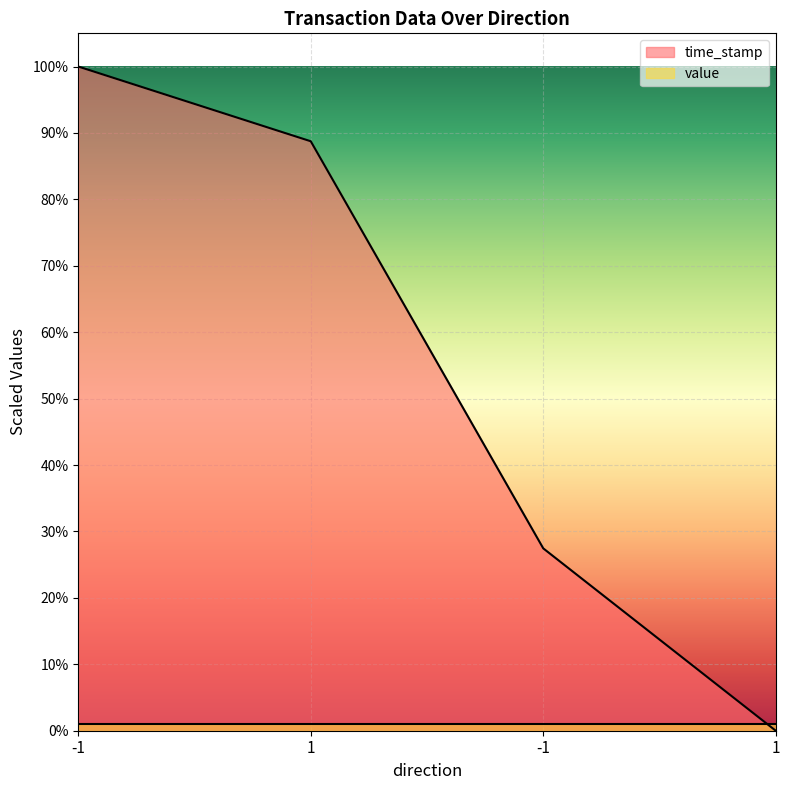

What is the change in value from 1 to -1?

-964662112.7